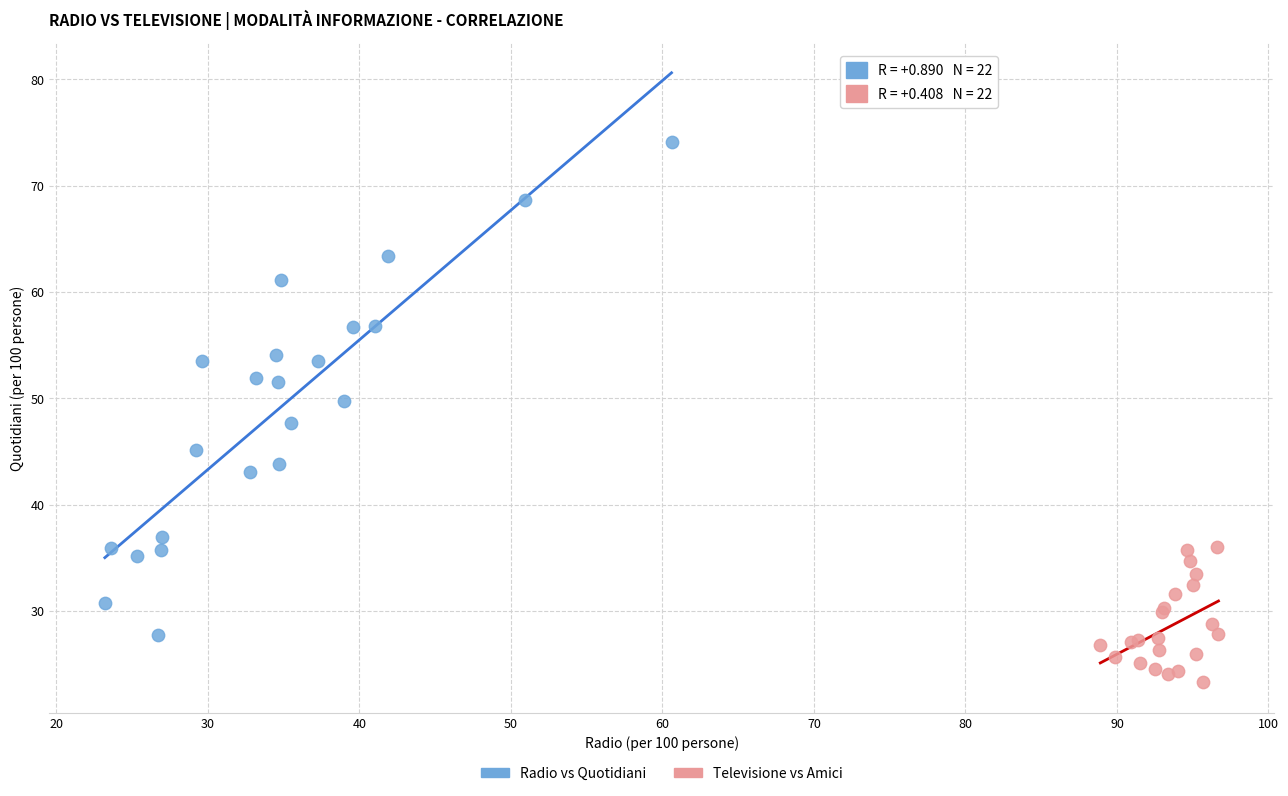

Which series reaches the minimum Y coordinate?

Televisione vs Amici